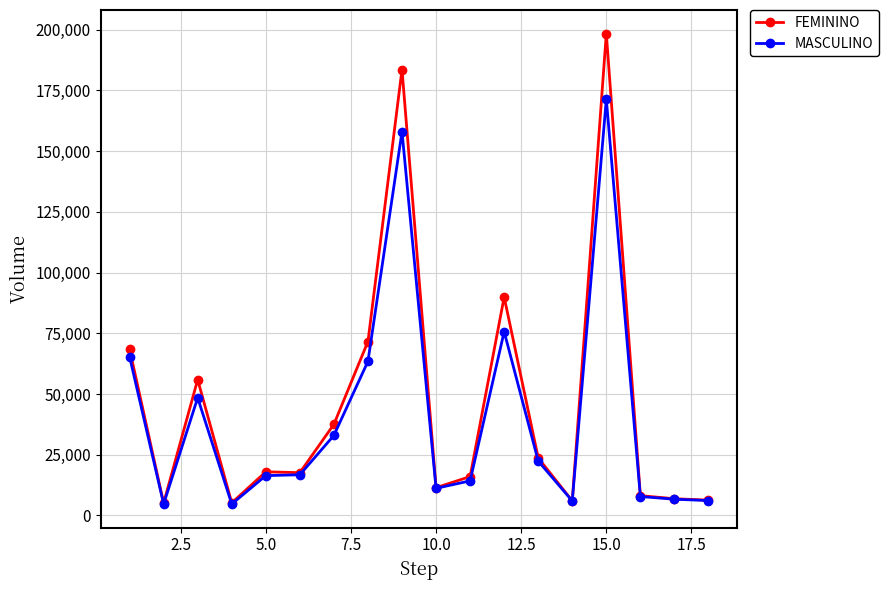

Does the chart display data point markers on the line(s)?

Yes